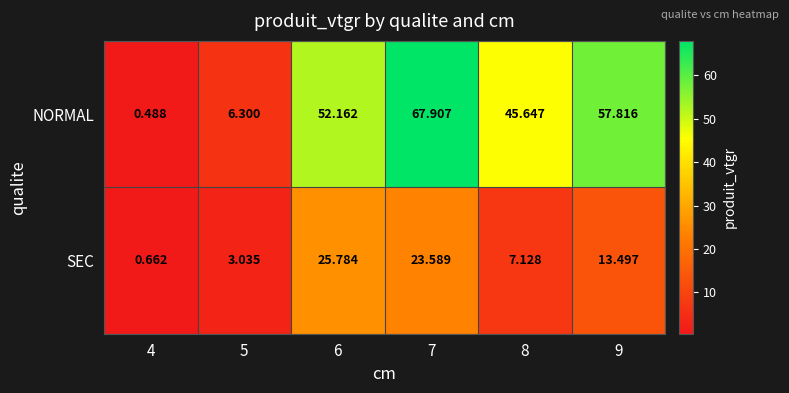

Rank the series at 9 from lowest to highest value.

SEC, NORMAL